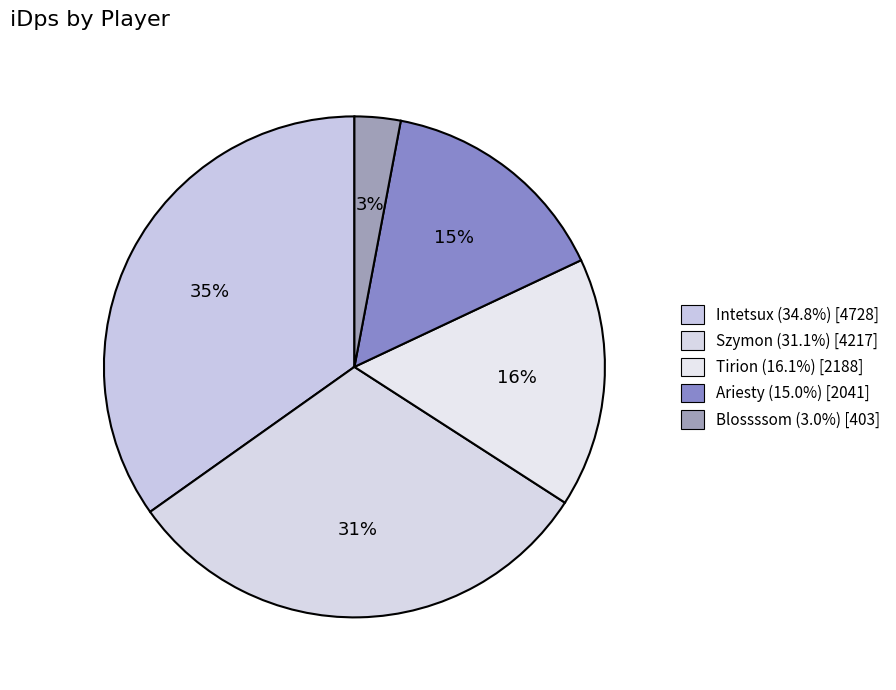

Count the number of slices in the pie.

5